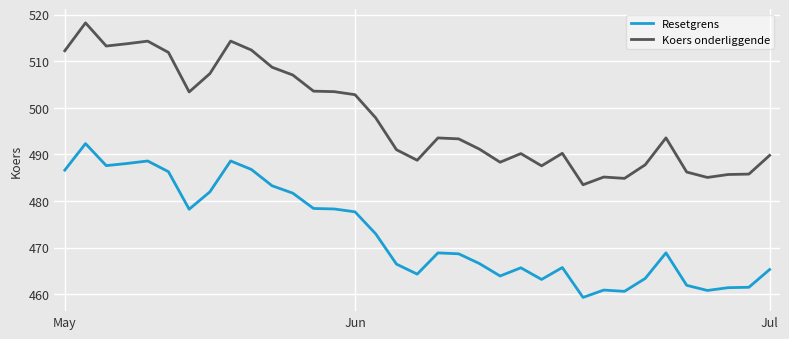

Rank the series by their average value, from lowest to highest.

Resetgrens, Koers onderliggende